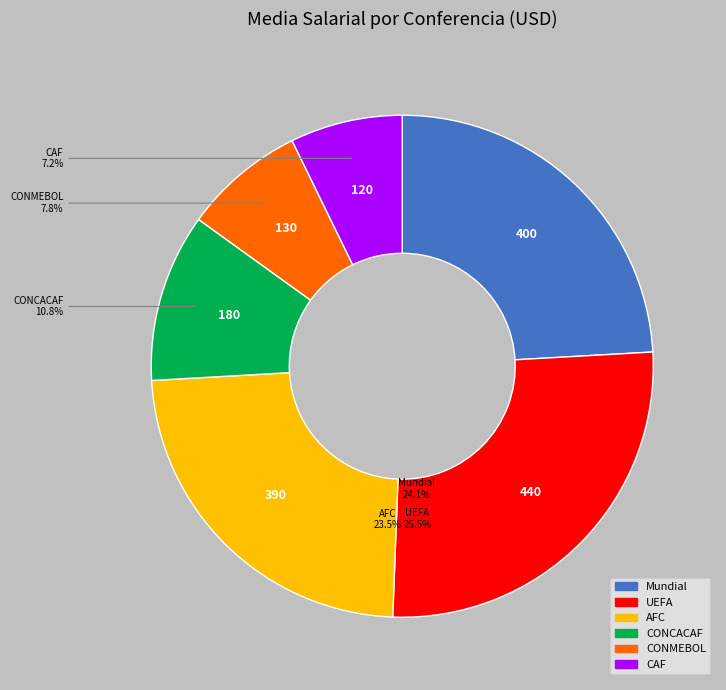

What is the smallest slice in the pie chart?

CAF